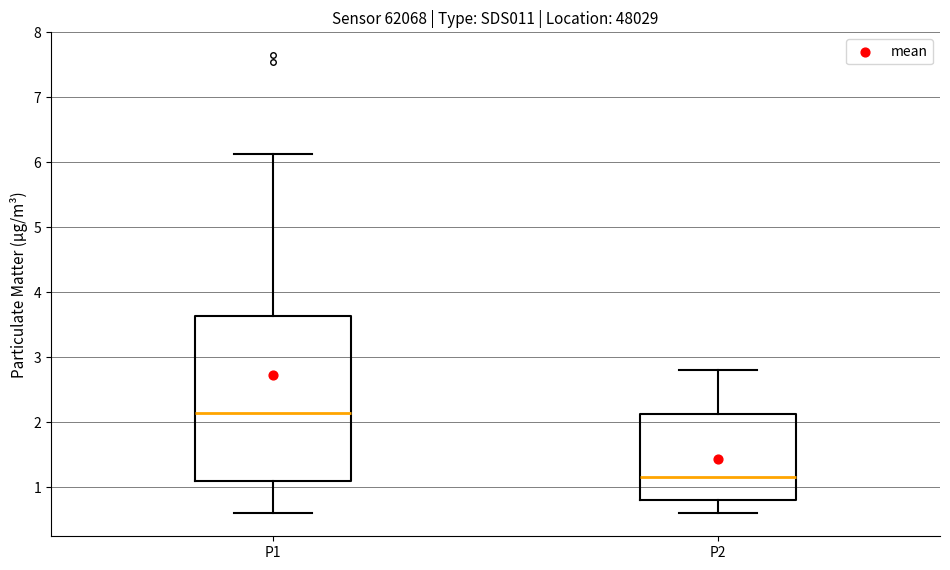

Reading left to right, read every box against the y-axis: the position of its median line, the range the box covers, and the ends of its whiskers. The values are not printed on the chart, so give them approximately, as read against the axis.

P1: median 2.2, box 1.1 to 3.6, whiskers 0.6 to 6.1
P2: median 1.2, box 0.8 to 2.1, whiskers 0.6 to 2.8